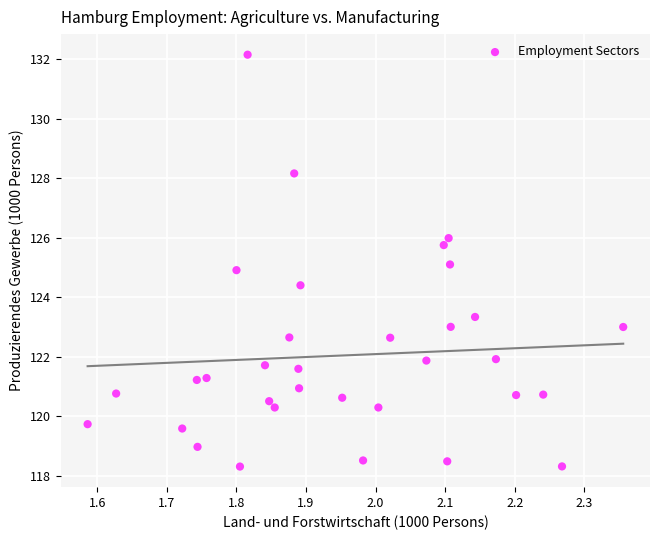

What is the range of Y values (max minus min)?

13.8